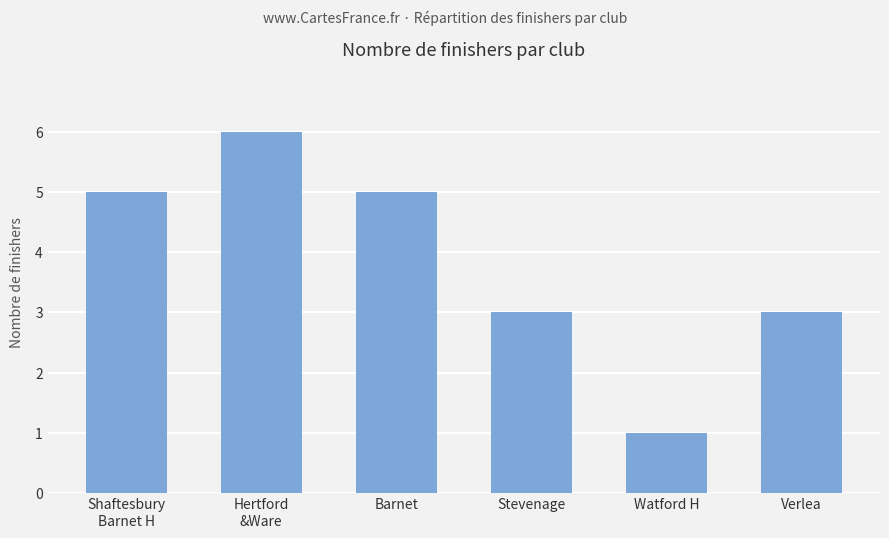

What is the difference between the values at Watford H and Shaftesbury
Barnet H?

4